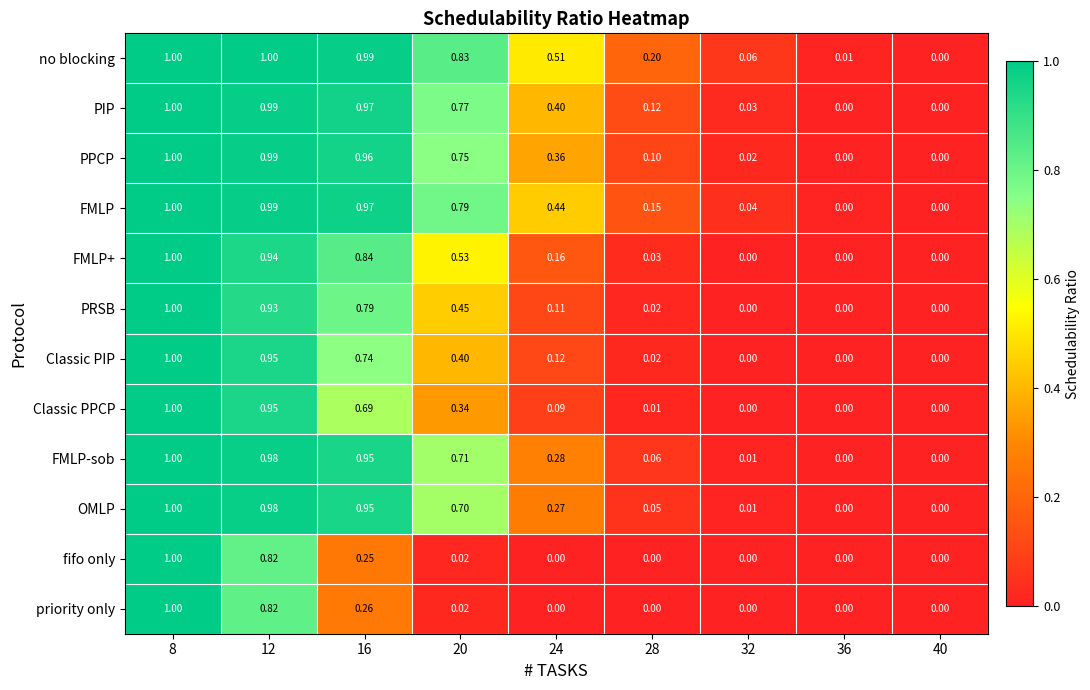

Is the value of OMLP at 40 greater than the value of Classic PIP at 8?

No